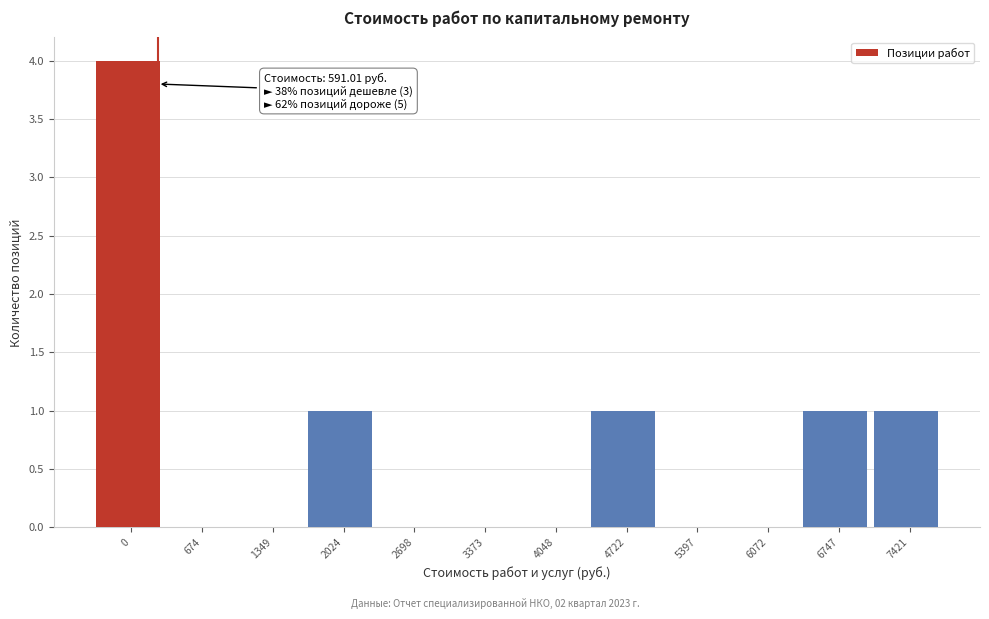

Reading left to right, transcribe all the data shown in this chart.

0=4	674=0	1349=0	2024=1	2698=0	3373=0	4048=0	4722=1	5397=0	6072=0	6747=1	7421=1